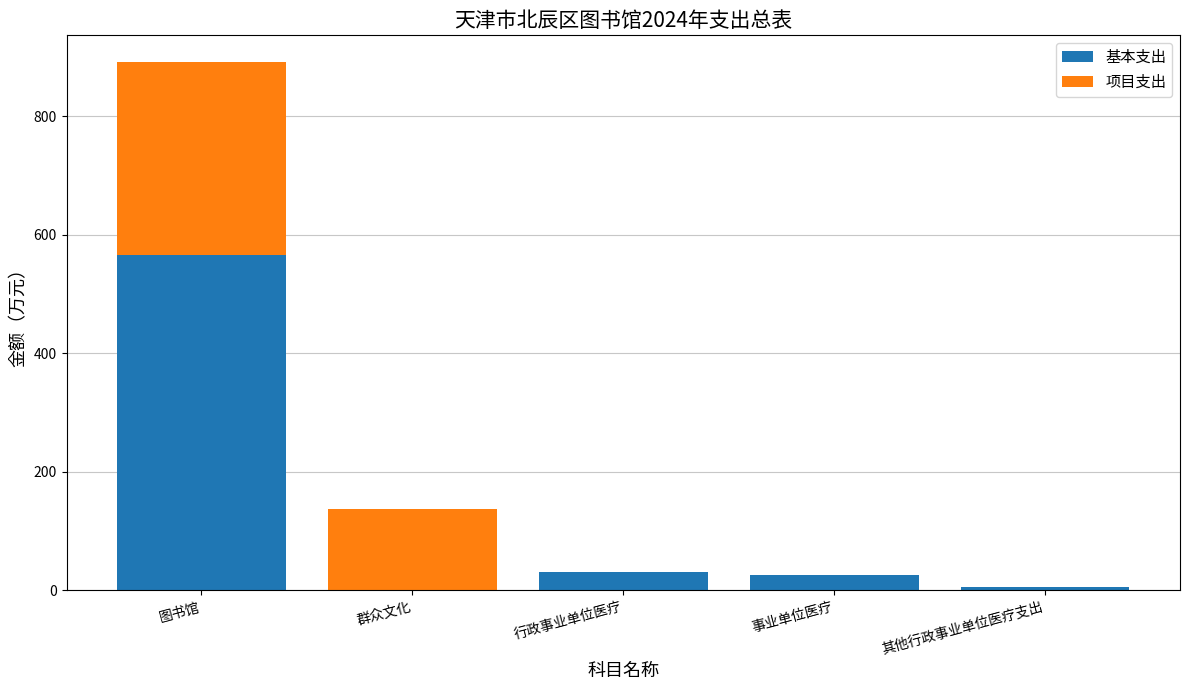

Count the number of data series in this chart.

2